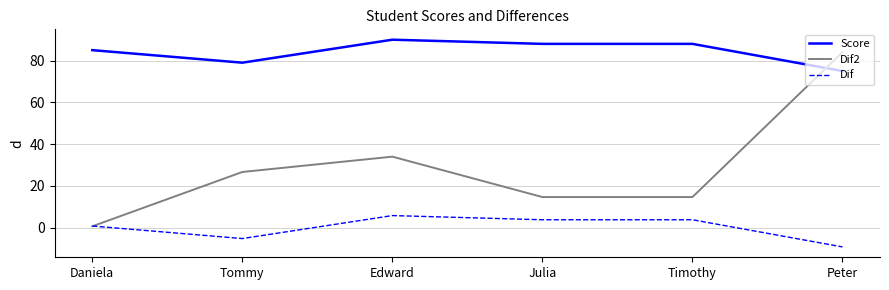

What position from the left is Edward?

3